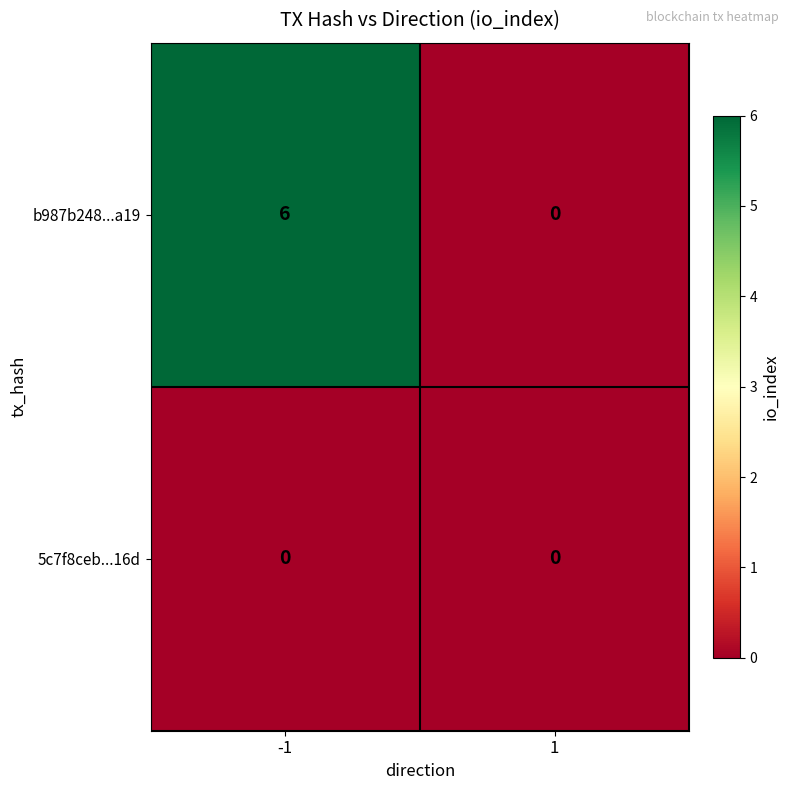

List the series in order of their peak value, highest first.

b987b248...a19, 5c7f8ceb...16d